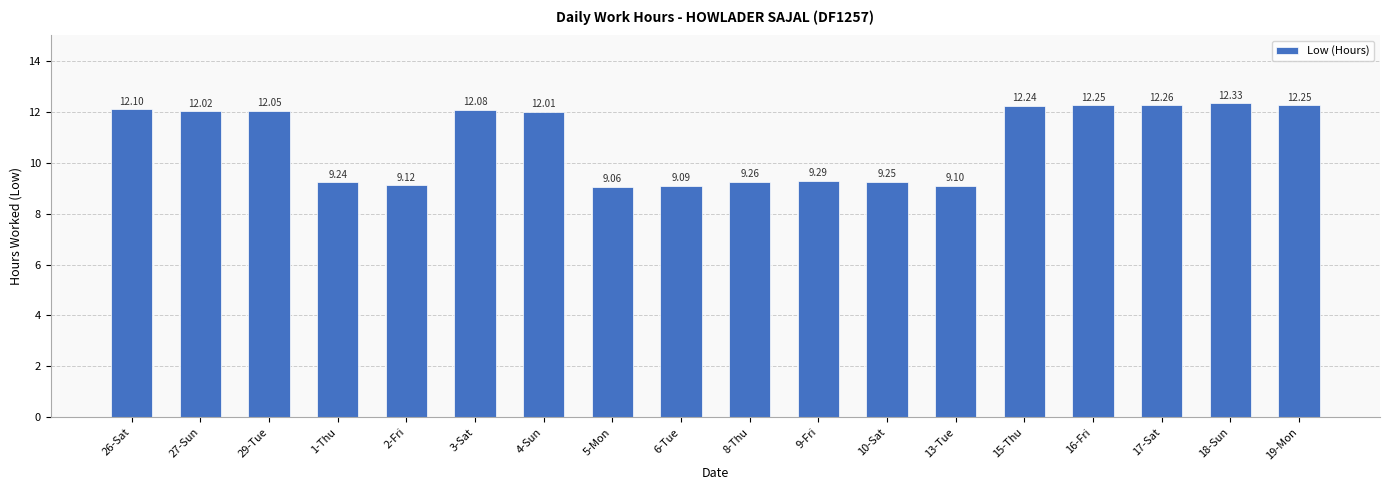

The chart shows a value of 9.2 at 1-Thu. True or false?

True